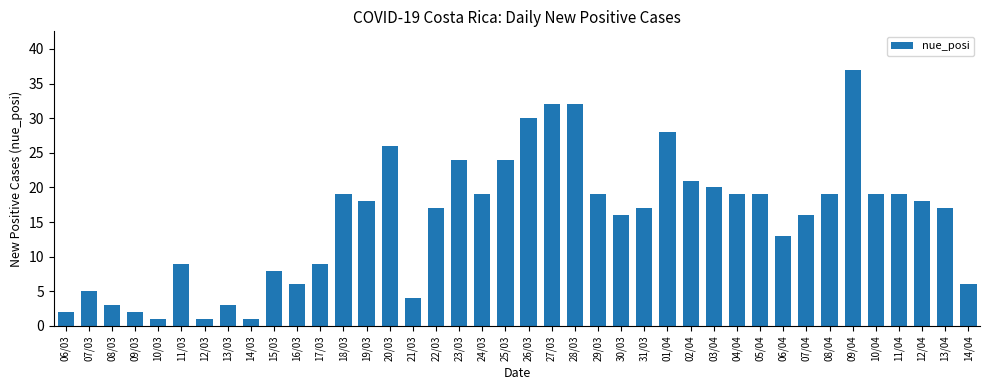

How many data points does each series have?

40